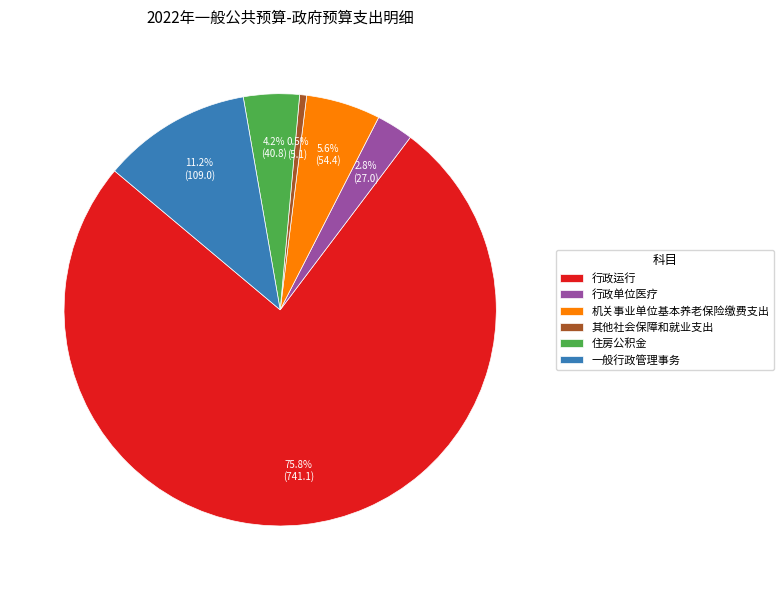

The 机关事业单位基本养老保险缴费支出 slice represents 1% of the pie. True or false?

False